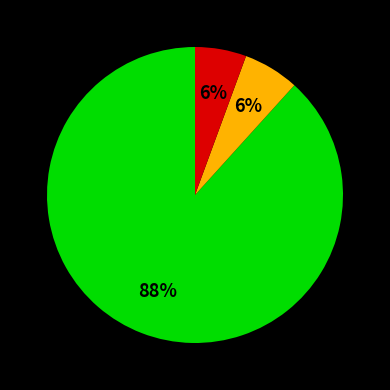

Is there a majority slice in this chart?

Yes